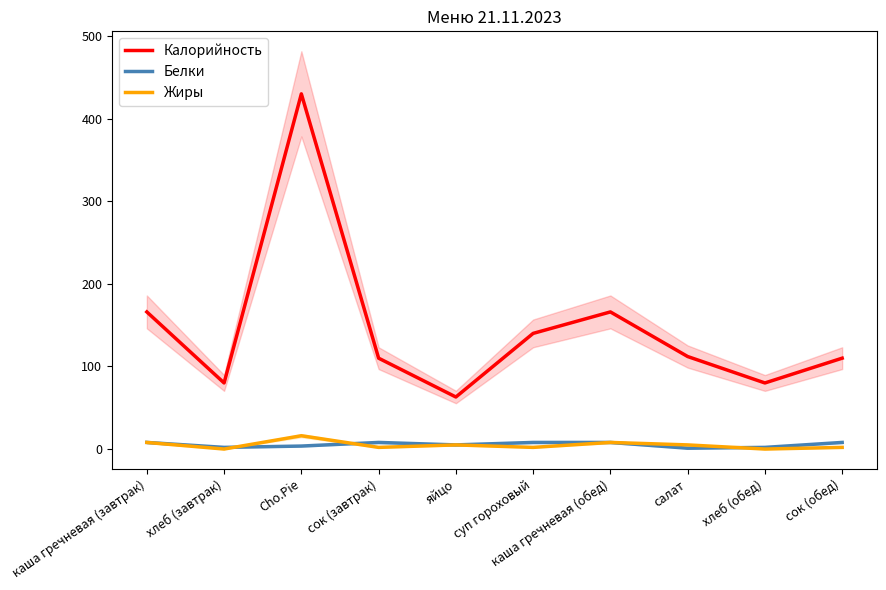

At how many categories does at least one series exceed 190?

1